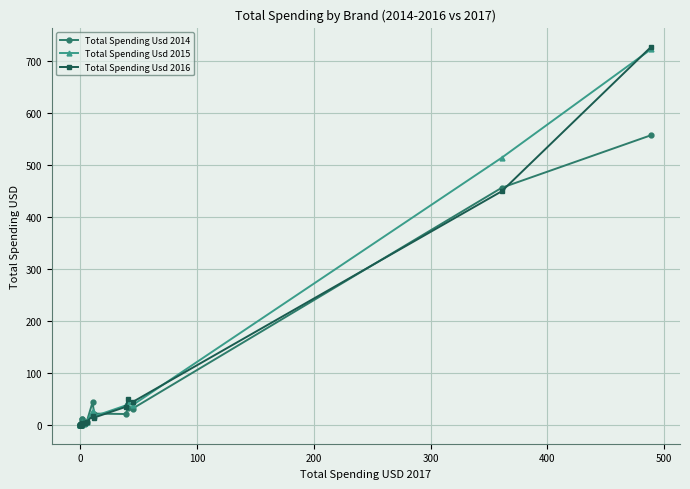

What is the greatest value displayed?

727.2